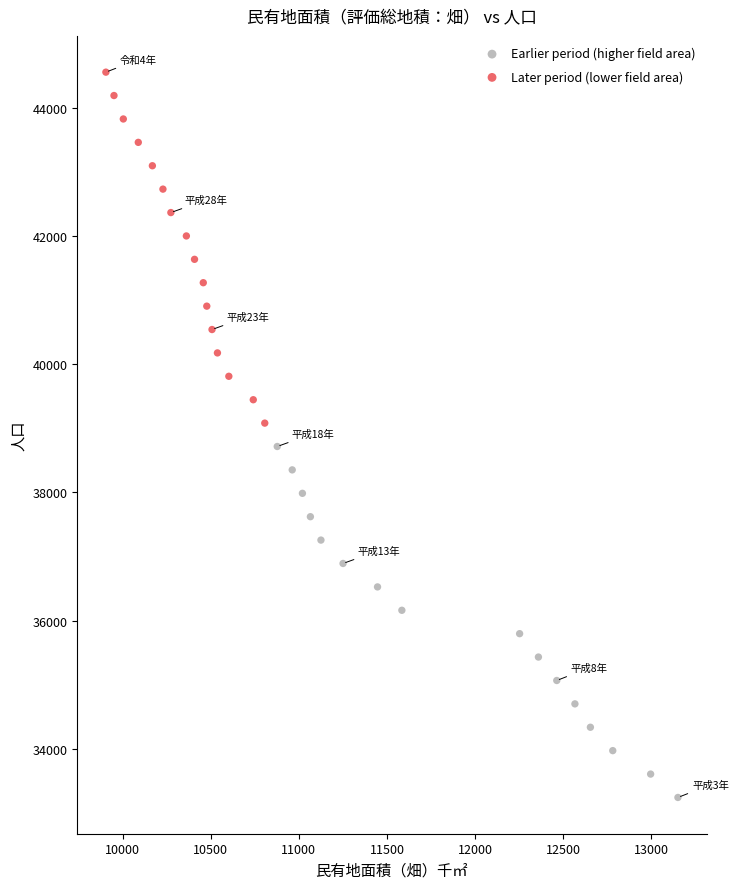

Which series reaches the minimum Y coordinate?

Earlier period (higher field area)